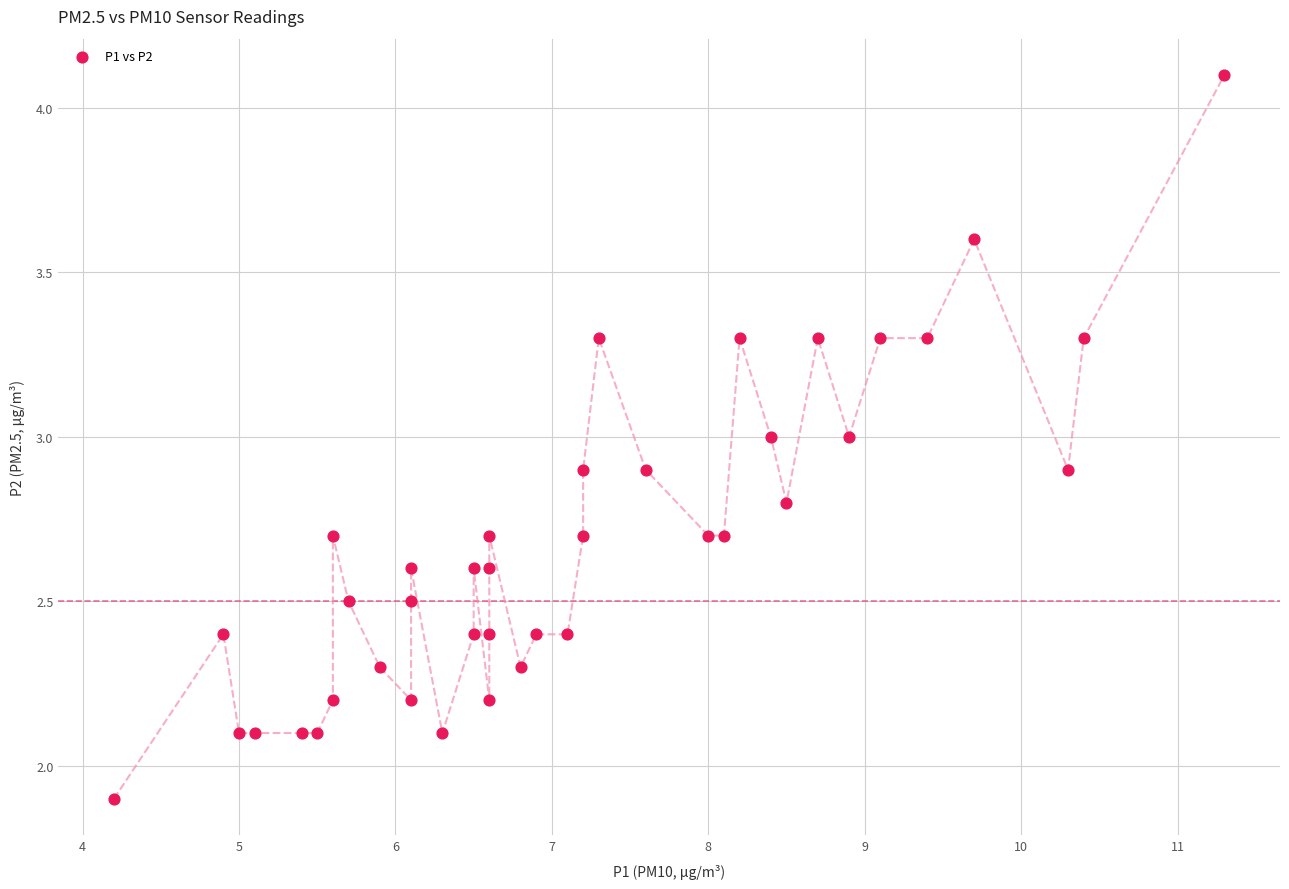

What is the range of Y values (max minus min)?

2.2